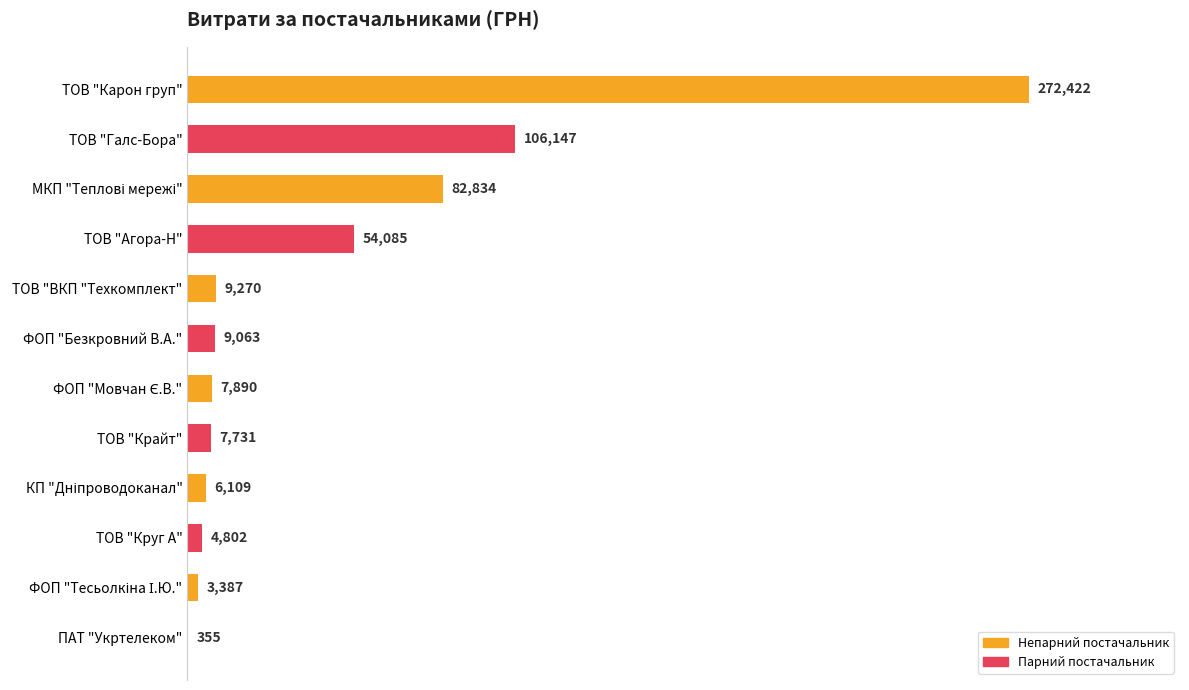

The chart shows a value of 31262.4 at ТОВ "Галс-Бора". True or false?

False